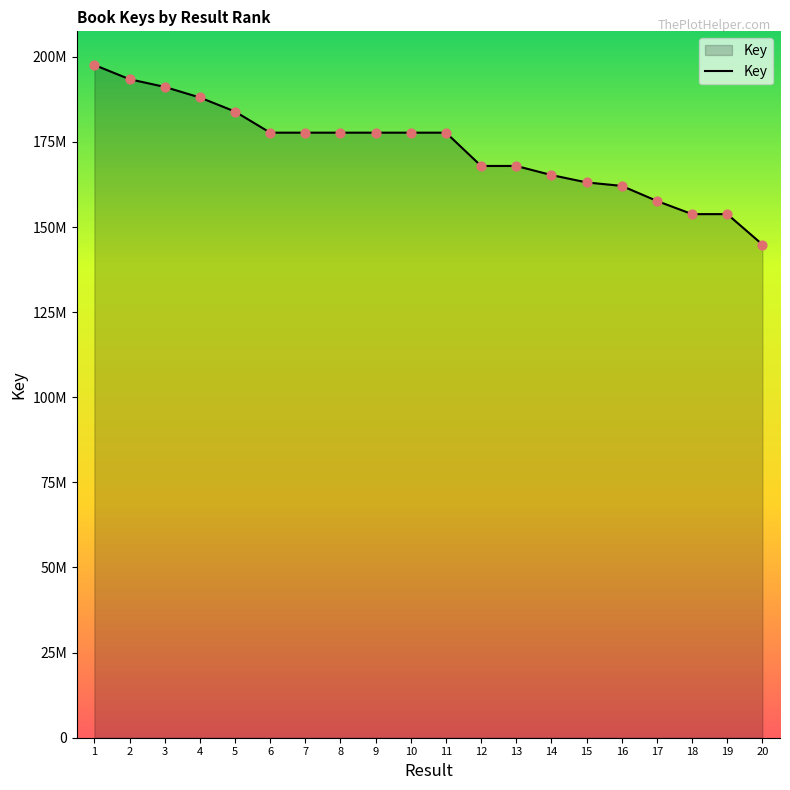

What is the change in value from 10 to 14?

-12449223